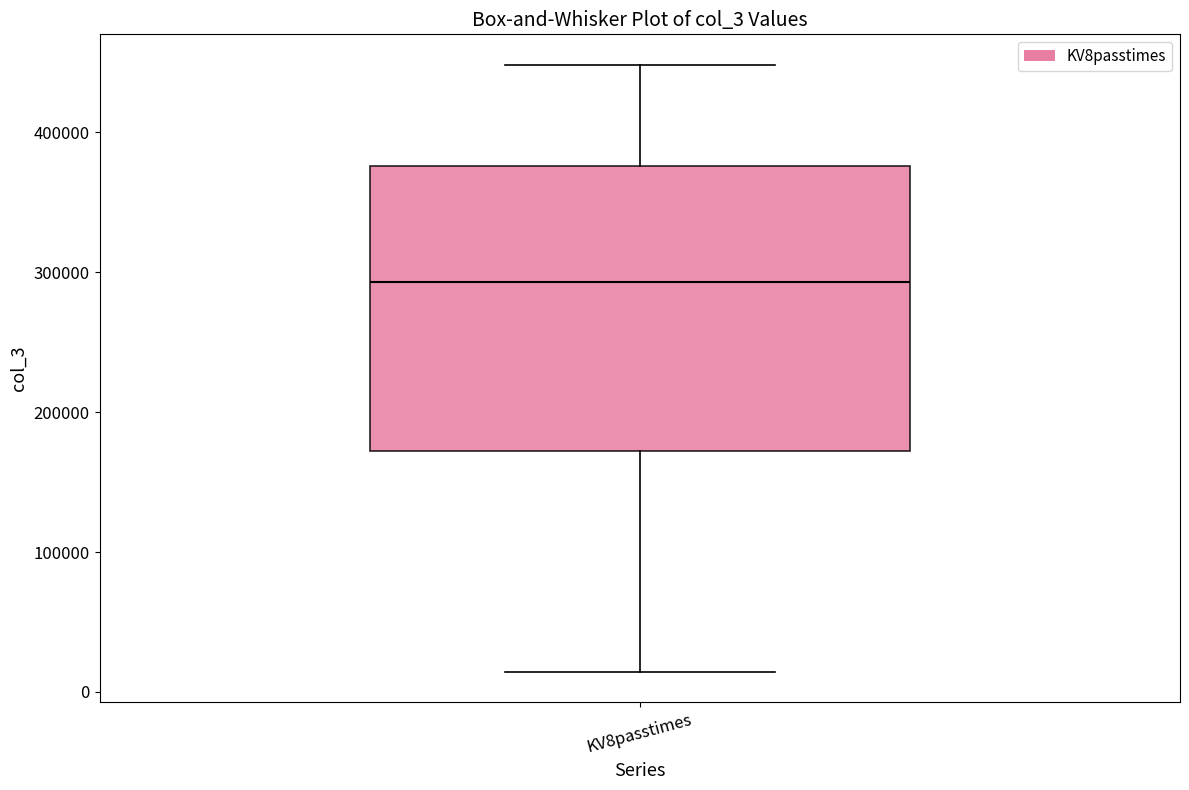

Transcribe this box plot: give where the median line is, the range the box spans, and where the two whiskers end, as read against the y-axis. The values are not printed on the chart, so give them approximately, as read against the axis.

median 290000, box 170000 to 380000, whiskers 10000 to 450000